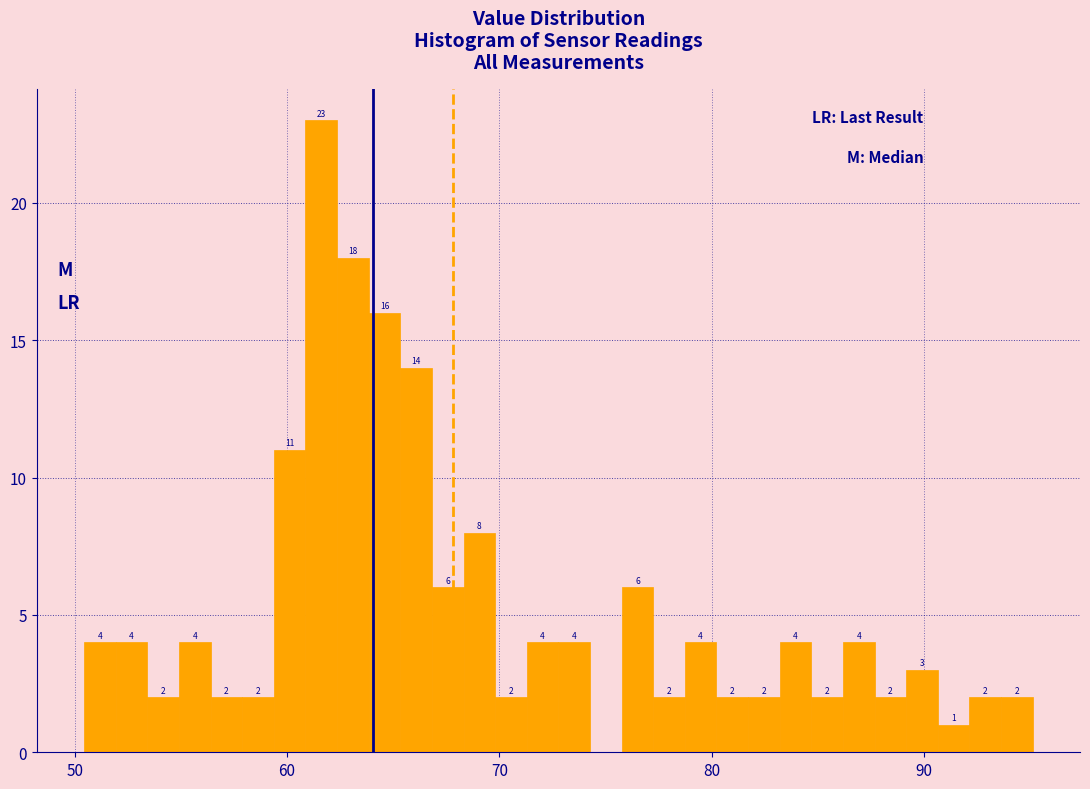

Read against the x-axis, roughly where is the centre of the tallest bar?

62